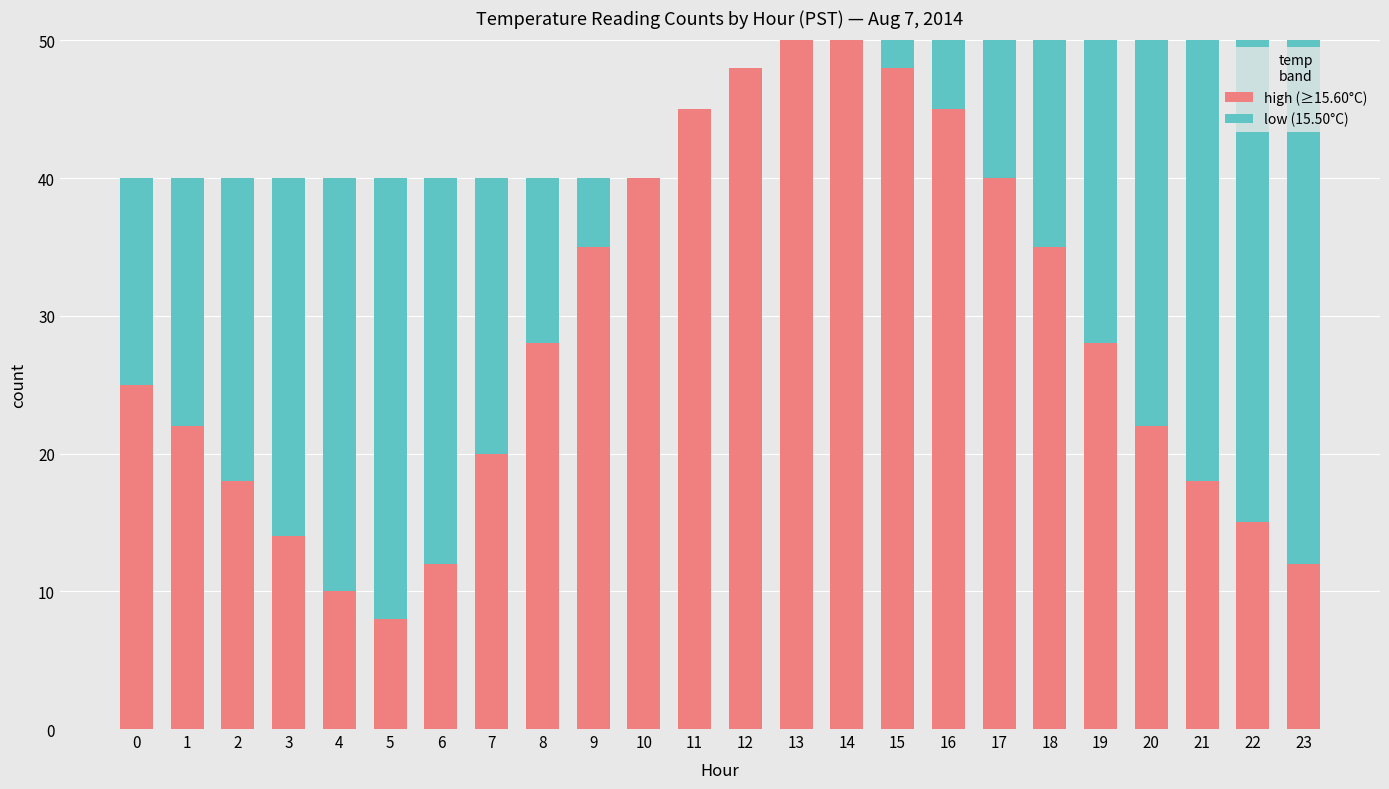

What is the maximum value for high (≥15.60°C)?

50